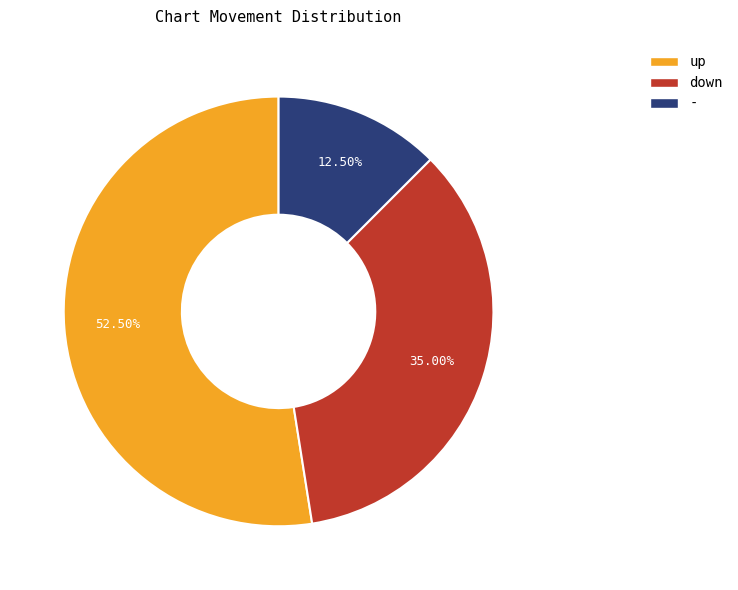

Do - and down together represent more than half of the pie?

No